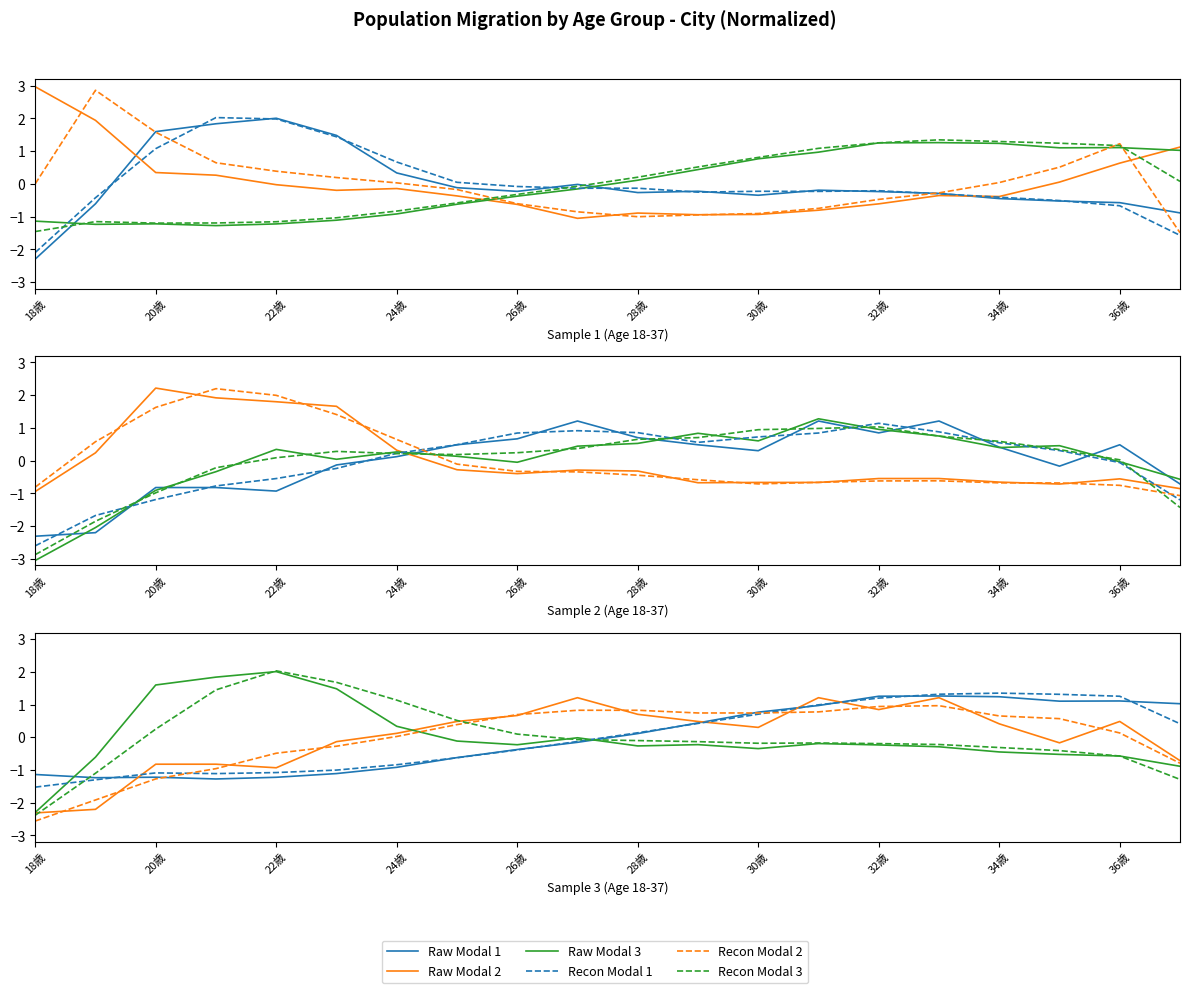

After their last crossing, which series has the higher values: Raw Modal 3 or Raw Modal 1?

Raw Modal 1